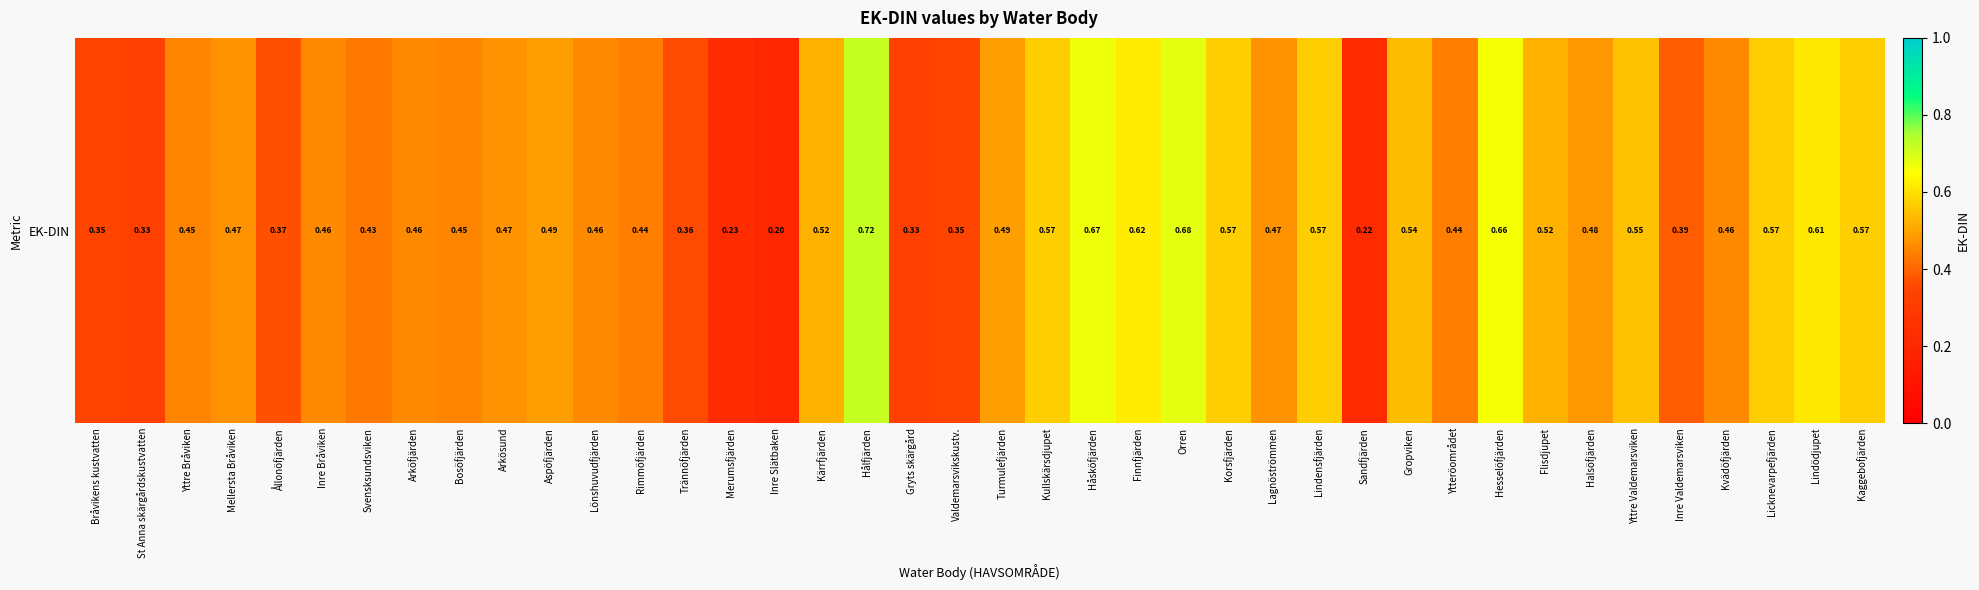

Reading right to left, transcribe all the data shown in this chart.

0.6	0.6	0.6	0.5	0.4	0.6	0.5	0.5	0.7	0.4	0.5	0.2	0.6	0.5	0.6	0.7	0.6	0.7	0.6	0.5	0.3	0.3	0.7	0.5	0.2	0.2	0.4	0.4	0.5	0.5	0.5	0.5	0.5	0.4	0.5	0.4	0.5	0.5	0.3	0.3